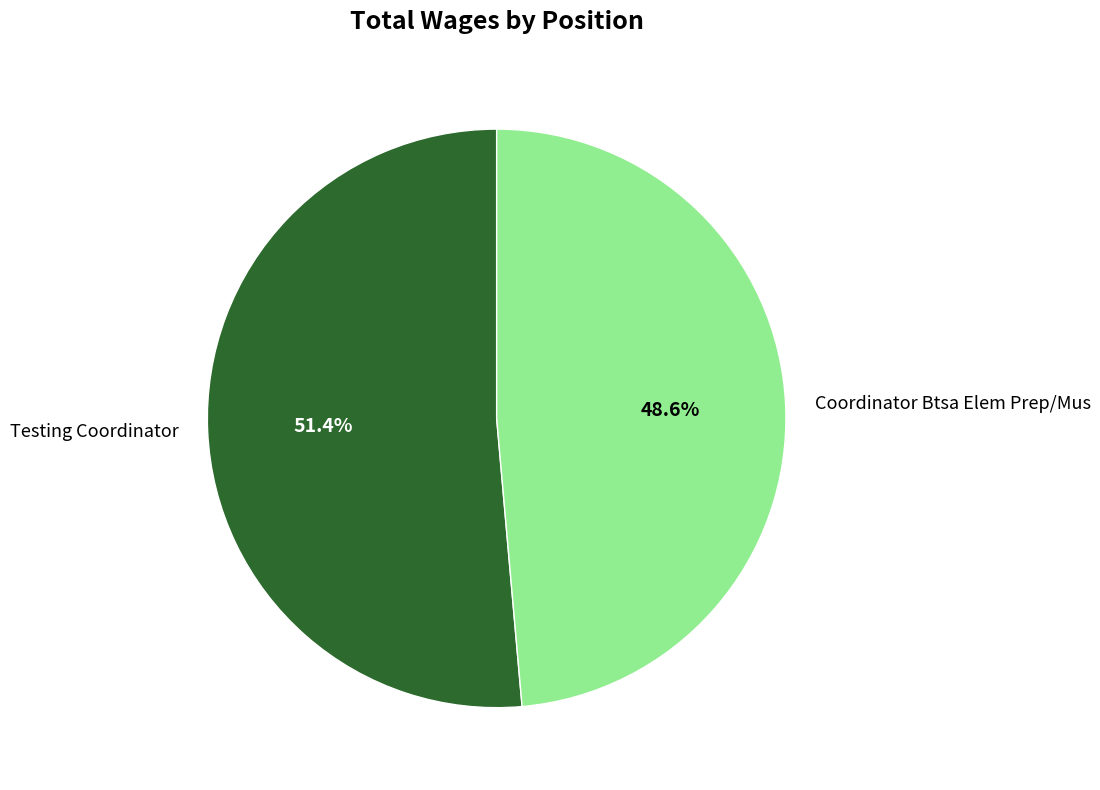

Rank the categories by value from highest to lowest.

Testing Coordinator, Coordinator Btsa Elem Prep/Mus